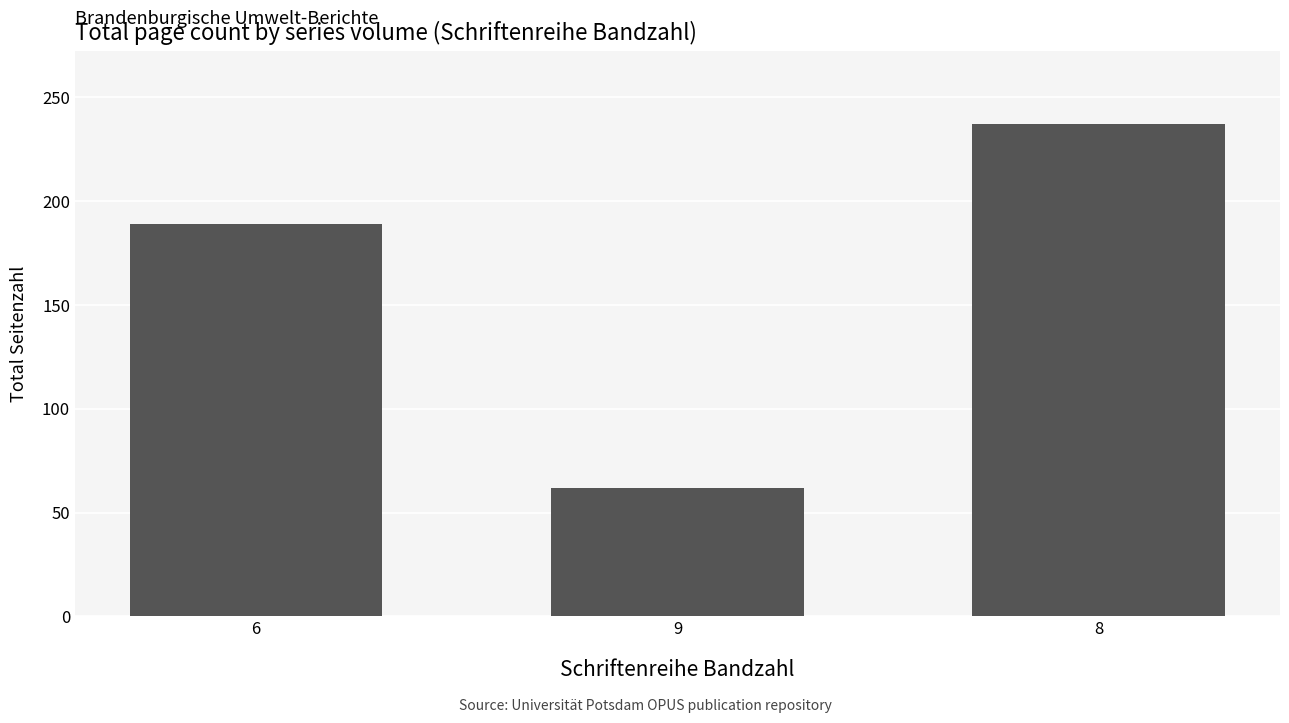

Reading left to right, extract all data points from this chart.

6=189	9=62	8=237